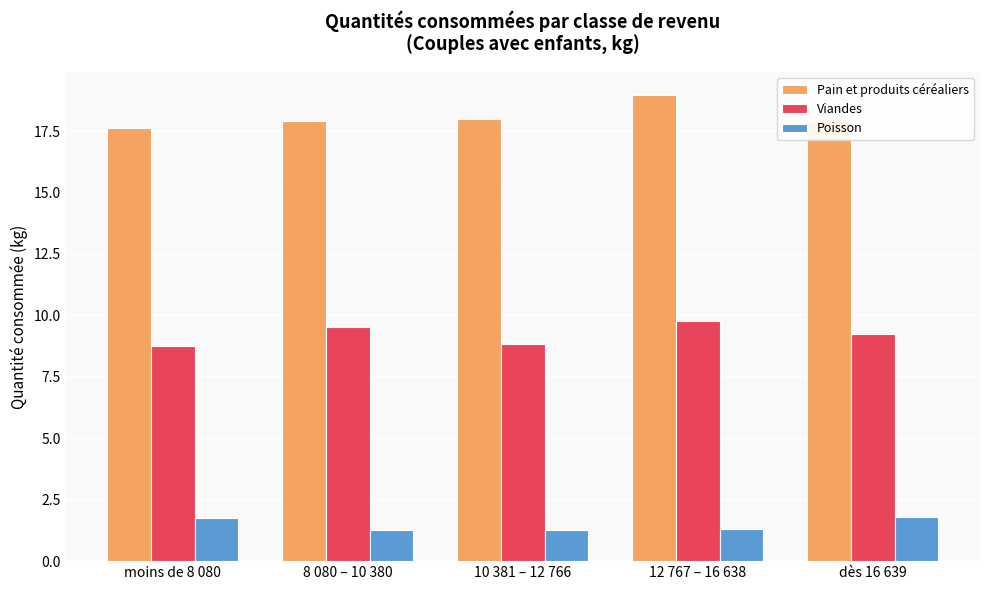

What is the label of the 3rd bar from the right?

10 381 – 12 766